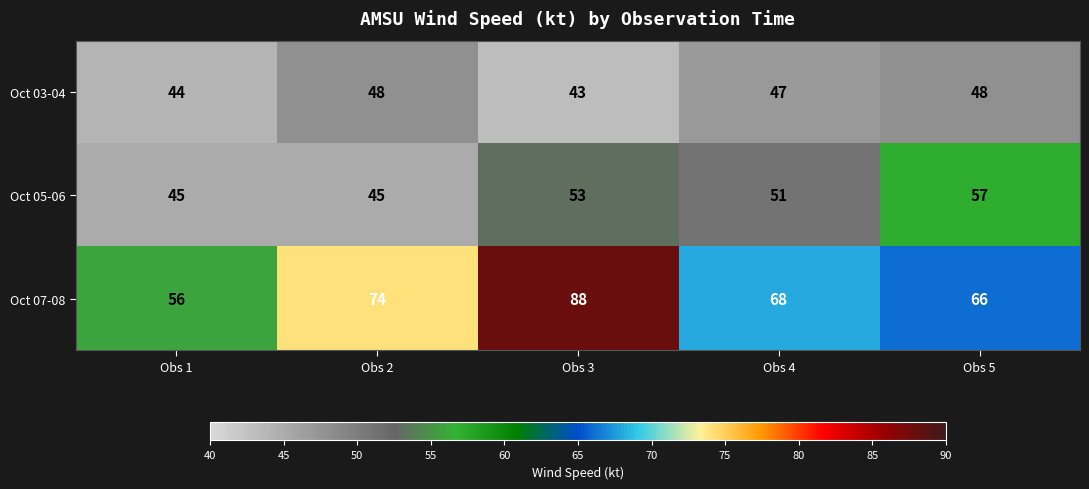

At which category is the sum across all series the highest?

Obs 3